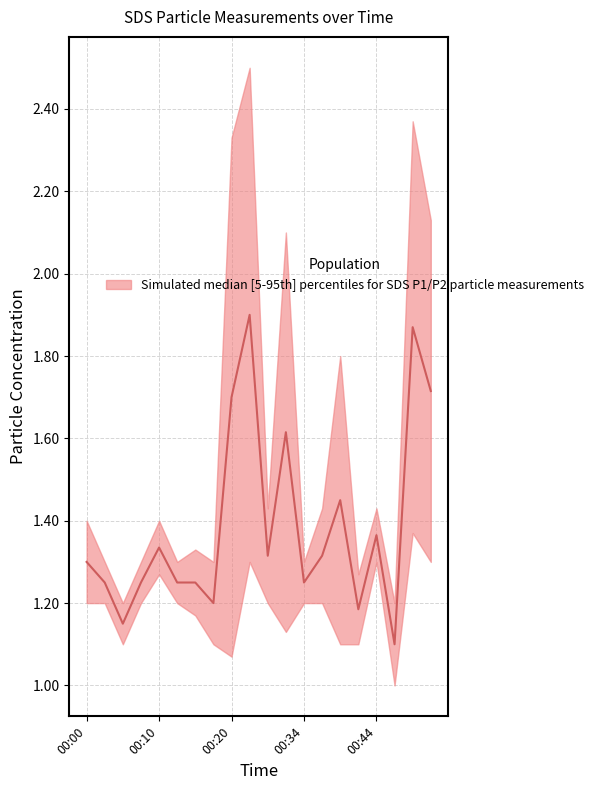

What is the sum of all values?

27.8